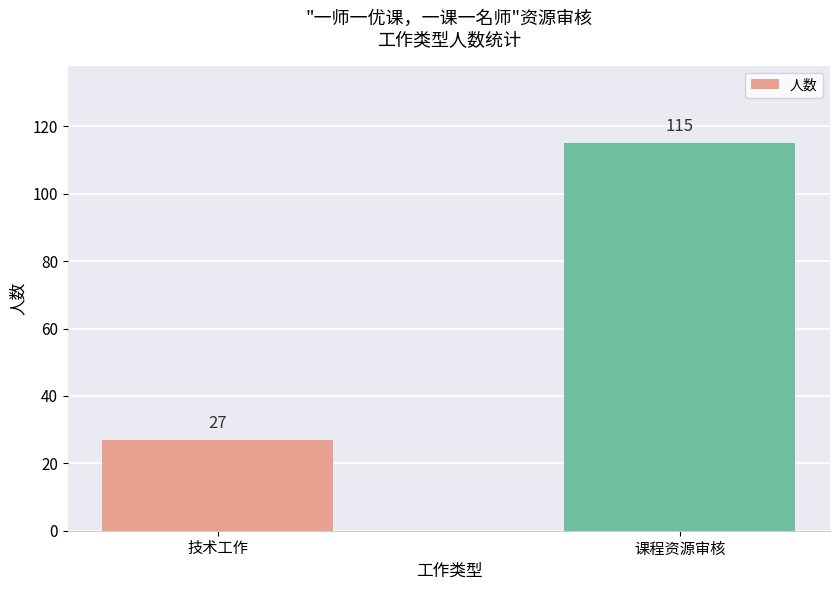

Reading left to right, what are all the values shown in this chart?

技术工作=27	课程资源审核=115